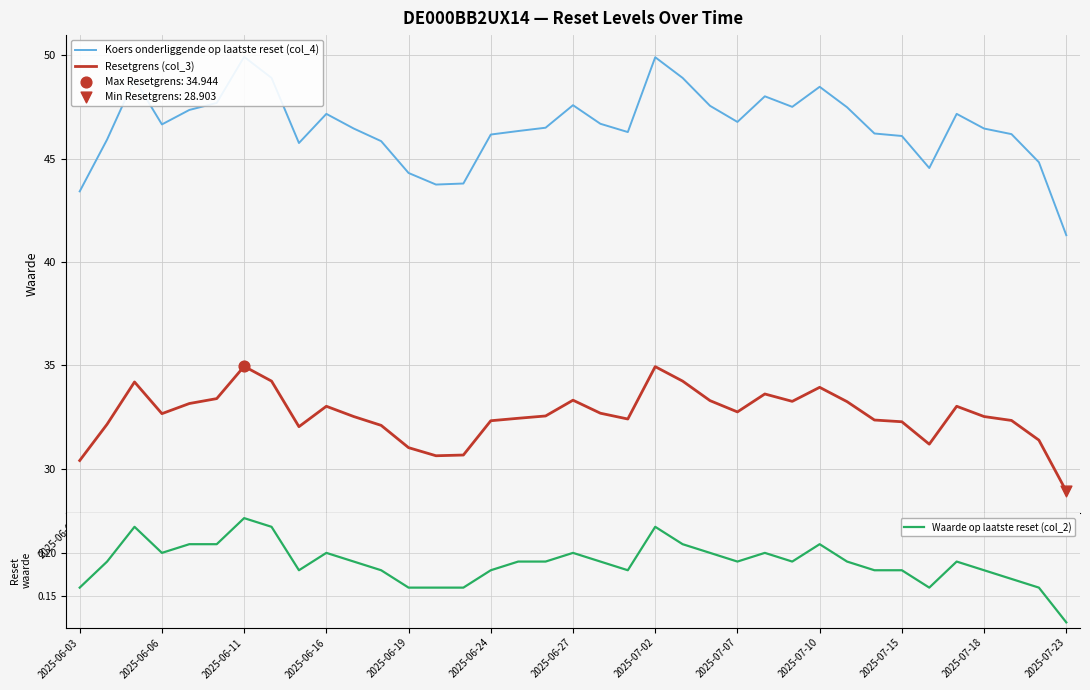

The Resetgrens (col_3) series shows 45.7 at 2025-07-02. True or false?

False